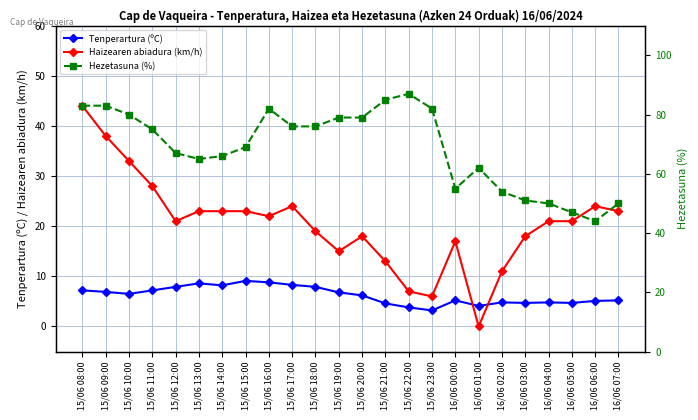

Where is Hezetasuna (%) nearest to the value 65?

15/06 13:00